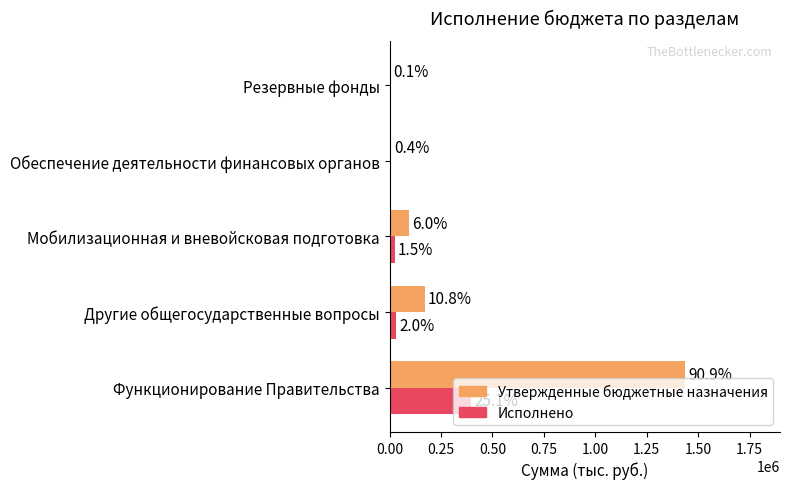

What are all the series names shown in the legend?

Утвержденные бюджетные назначения, Исполнено